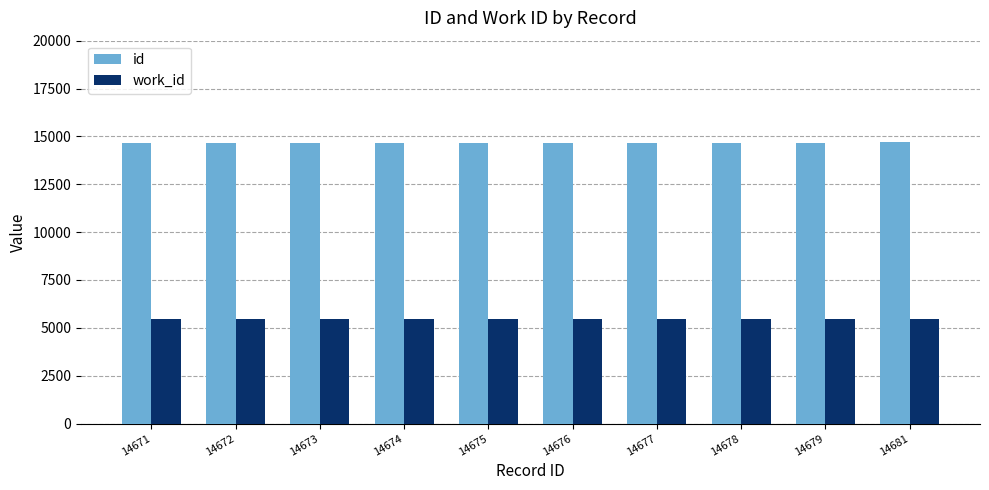

What is the minimum value for work_id?

5483